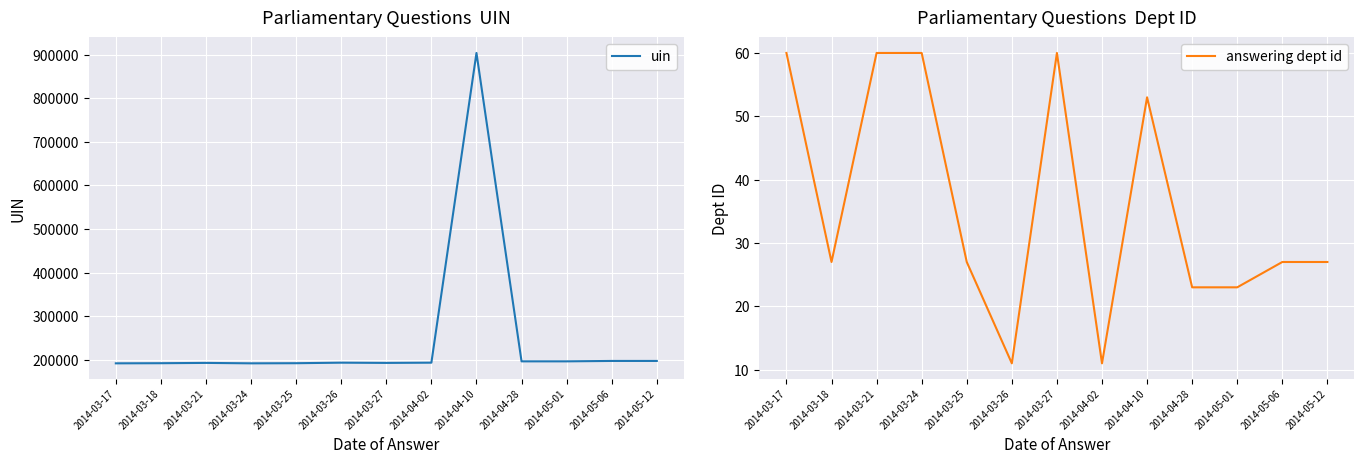

At which label does uin reach its peak?

2014-04-10